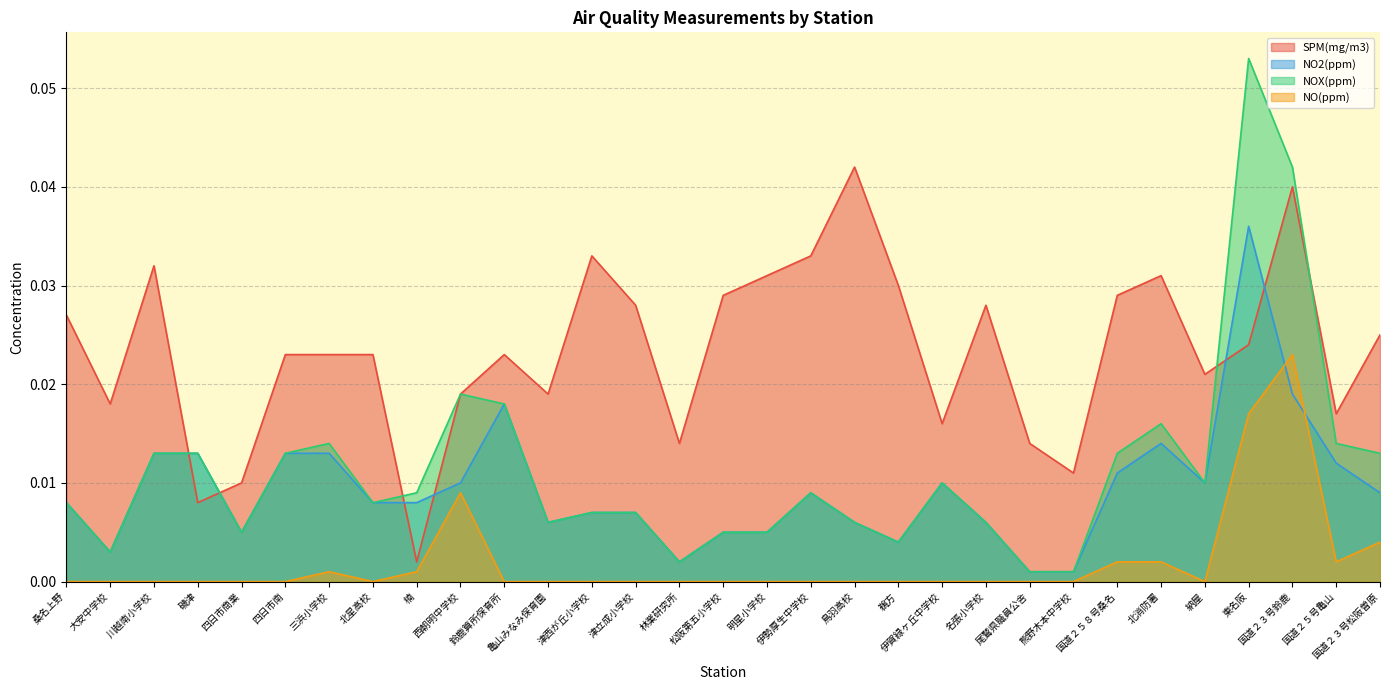

Rank the series by their maximum value, from highest to lowest.

NOX(ppm), SPM(mg/m3), NO2(ppm), NO(ppm)